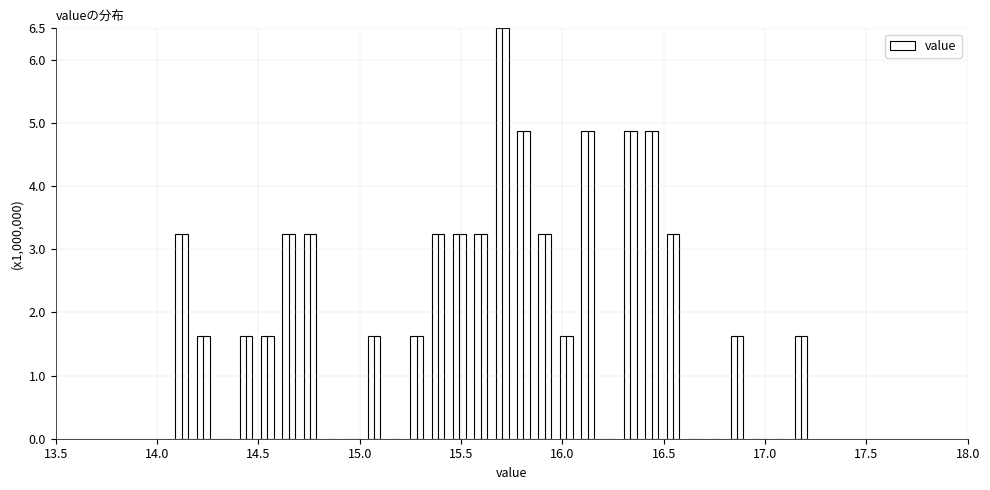

Read against the x-axis, roughly where is the centre of the tallest bar?

15.70